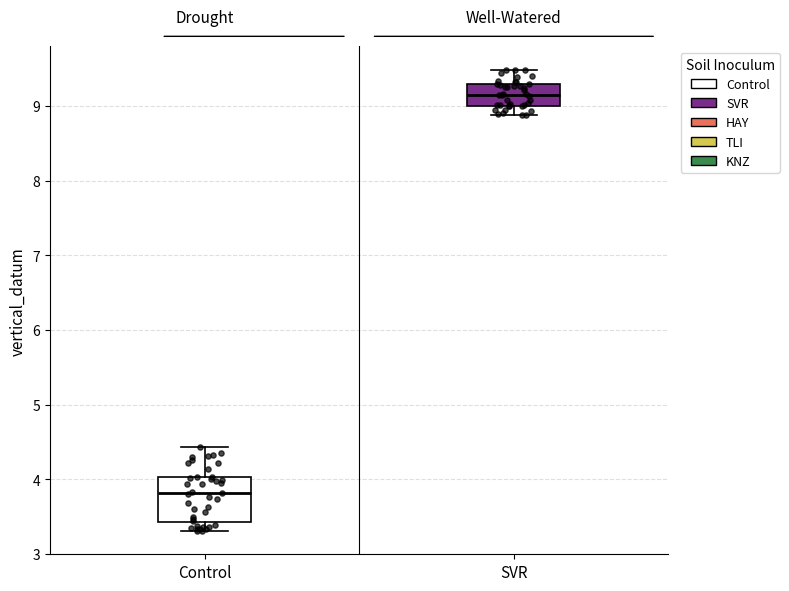

Where does the median line of the box for Control sit on the y-axis? The values are not printed on the chart, so give them approximately, as read against the axis.

3.8